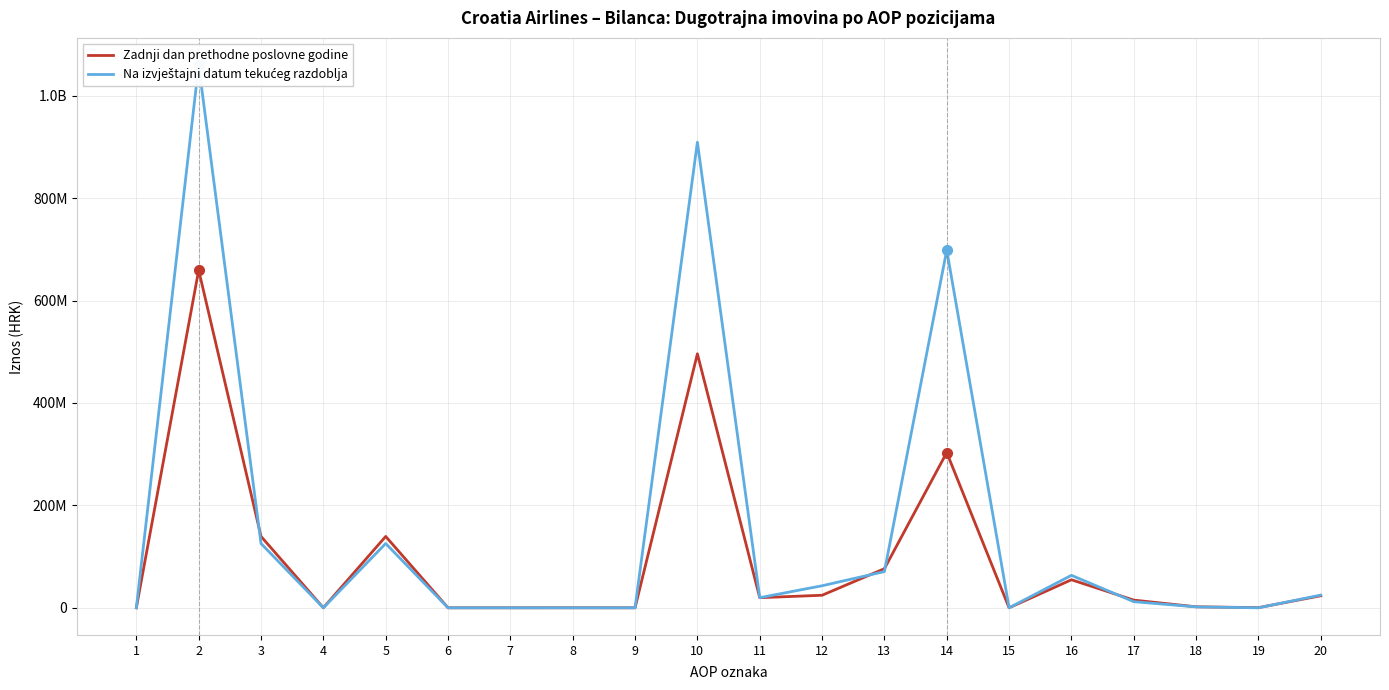

Where is the first local minimum for Zadnji dan prethodne poslovne godine?

4